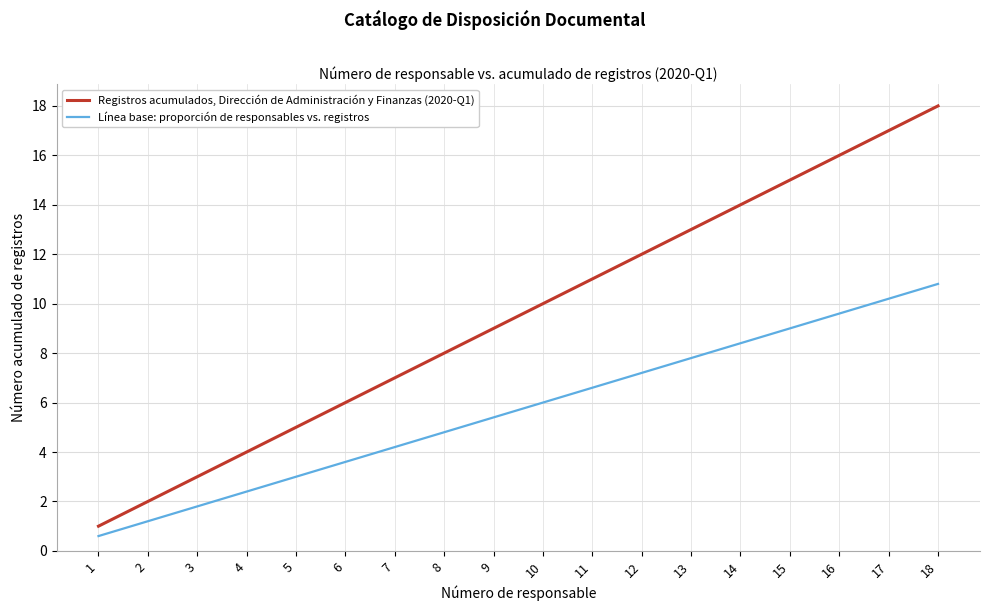

At 15, list the series in order from largest to smallest.

Registros acumulados, Dirección de Administración y Finanzas (2020-Q1), Línea base: proporción de responsables vs. registros